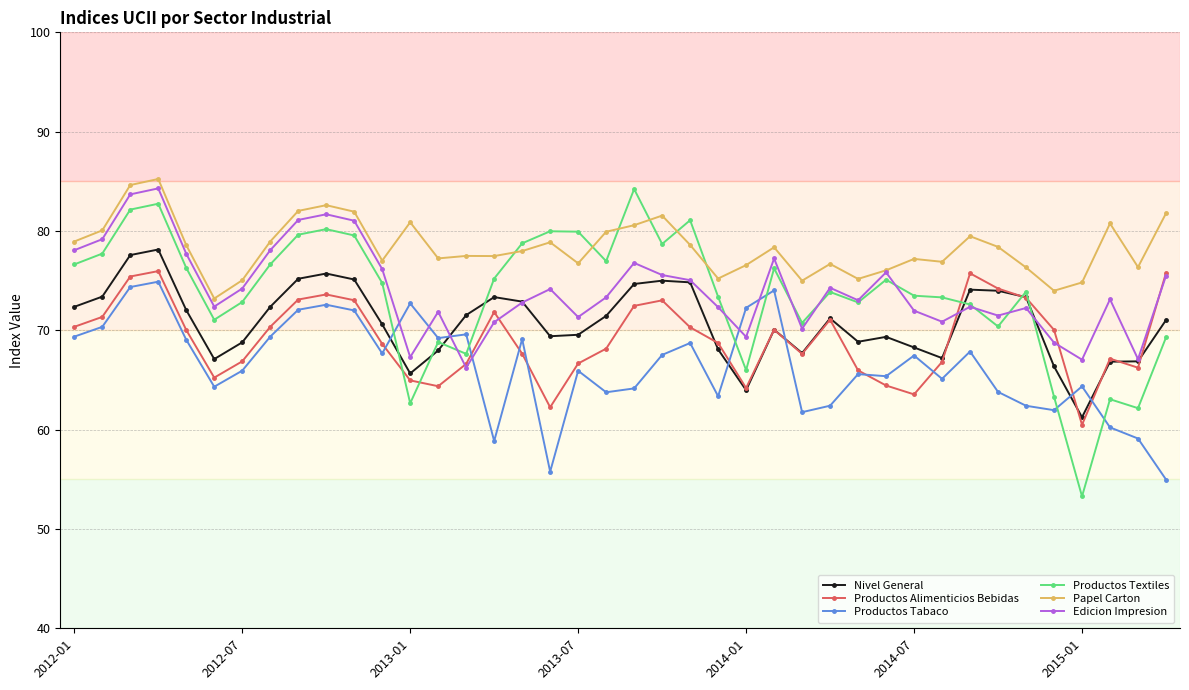

What are all the series names shown in the legend?

Nivel General, Productos Alimenticios Bebidas, Productos Tabaco, Productos Textiles, Papel Carton, Edicion Impresion